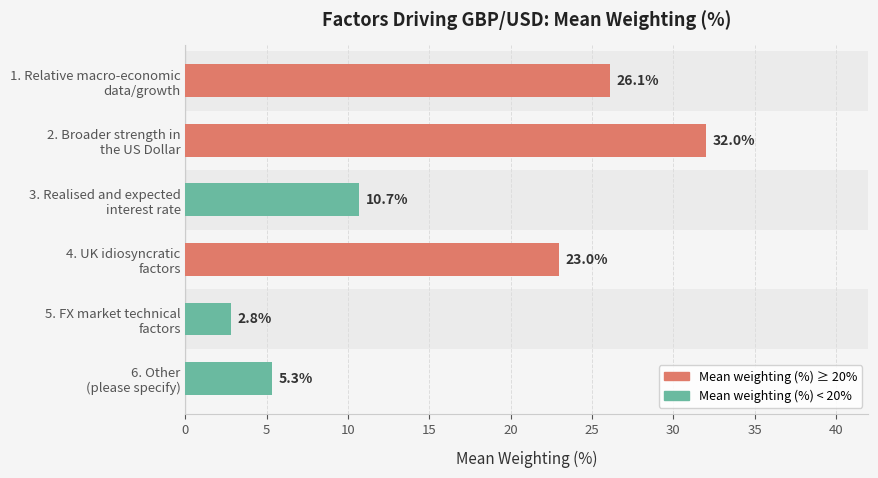

How many data points in Mean weighting (%) < 20% are above 5?

2